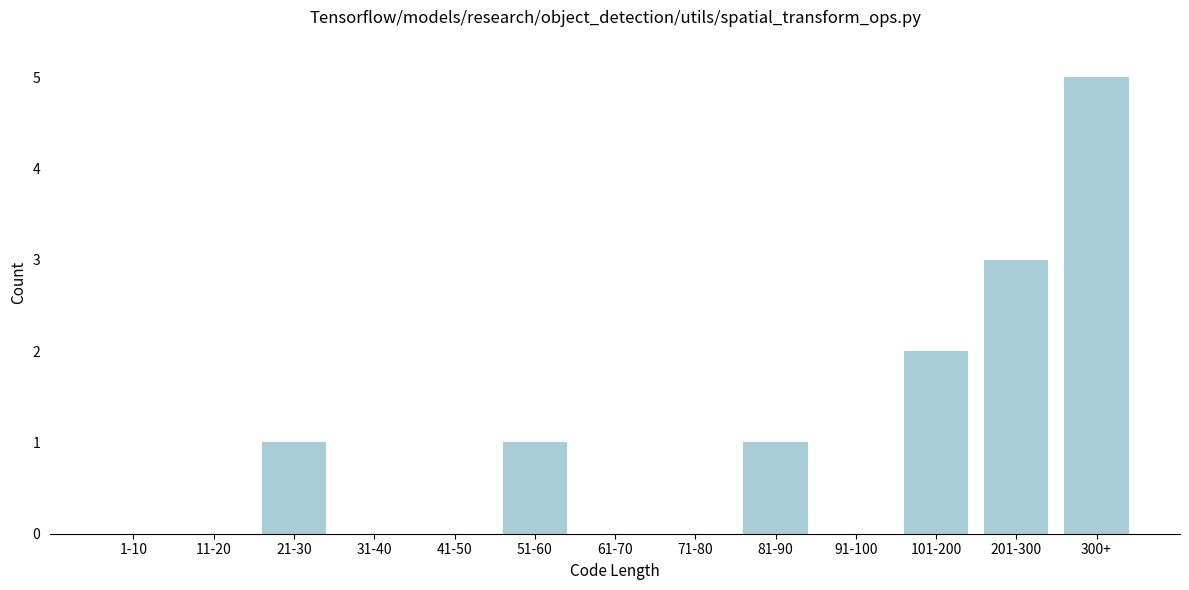

Reading left to right, extract all data points from this chart.

1-10=0	11-20=0	21-30=1	31-40=0	41-50=0	51-60=1	61-70=0	71-80=0	81-90=1	91-100=0	101-200=2	201-300=3	300+=5